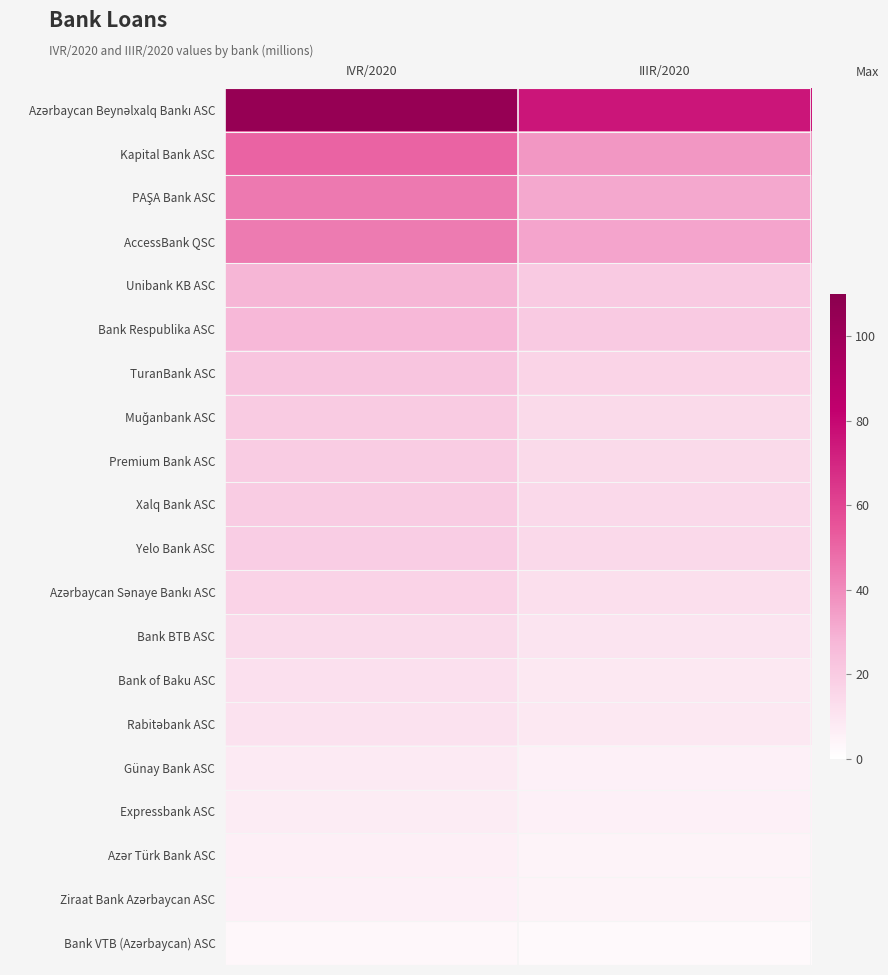

Rank the series by their maximum value, from lowest to highest.

Bank VTB (Azərbaycan) ASC, Ziraat Bank Azərbaycan ASC, Azər Türk Bank ASC, Expressbank ASC, Günay Bank ASC, Rabitəbank ASC, Bank of Baku ASC, Bank BTB ASC, Azərbaycan Sənaye Bankı ASC, Yelo Bank ASC, Xalq Bank ASC, Premium Bank ASC, Muğanbank ASC, TuranBank ASC, Bank Respublika ASC, Unibank KB ASC, AccessBank QSC, PAŞA Bank ASC, Kapital Bank ASC, Azərbaycan Beynəlxalq Bankı ASC